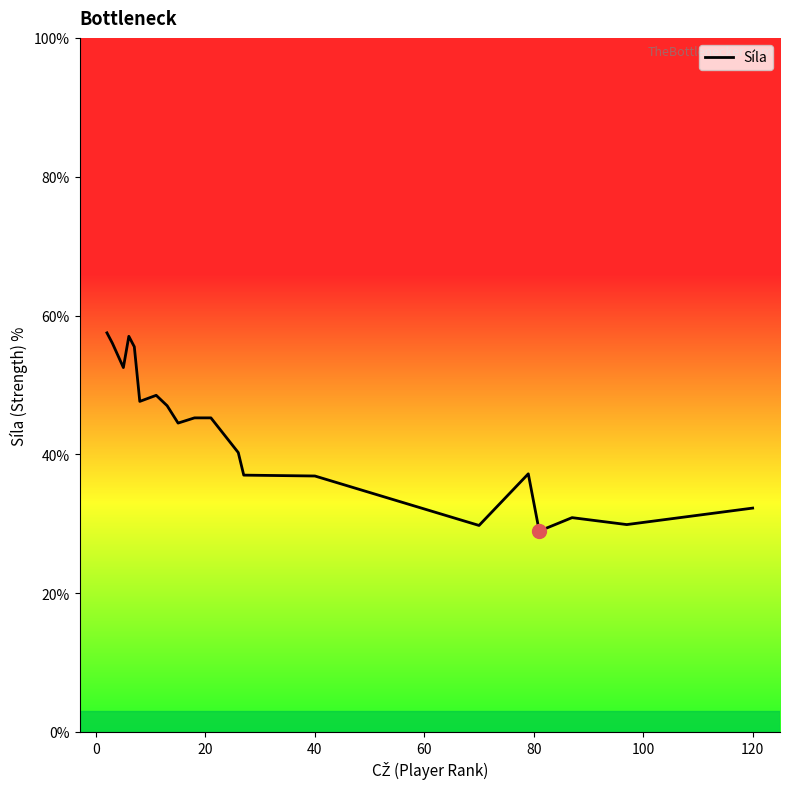

What is the difference between the maximum and minimum values?

28.6